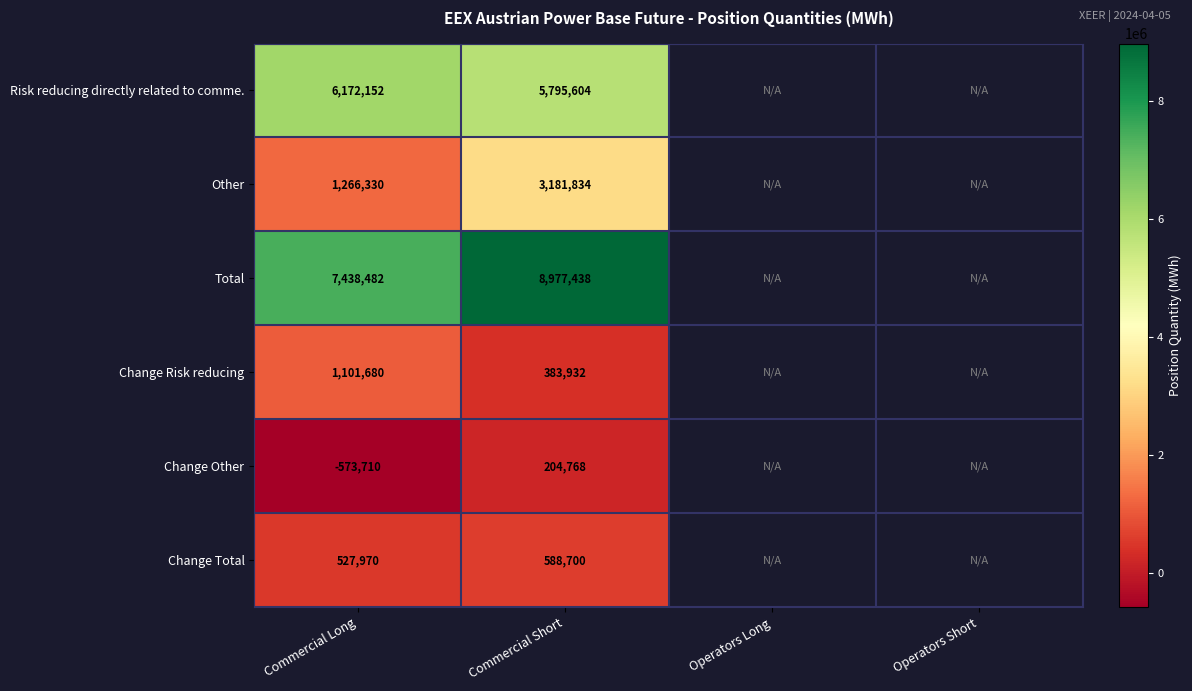

What is the difference between the highest and lowest values at Commercial Long?

8012192